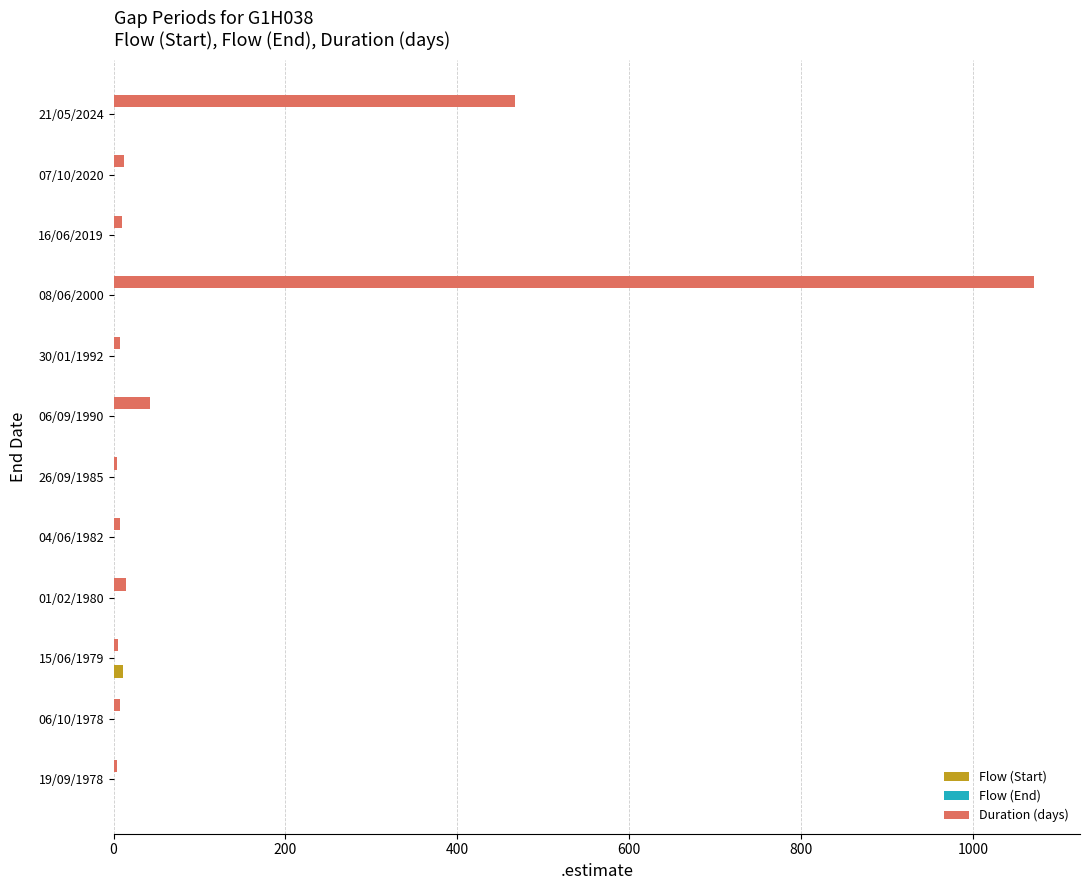

Which series changed the most between 06/09/1990 and 08/06/2000?

Duration (days)